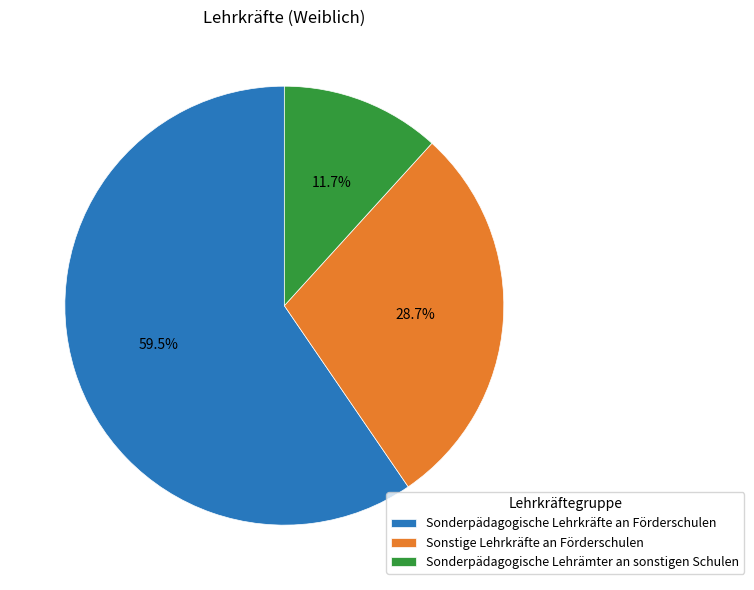

Do Sonderpädagogische Lehrkräfte an Förderschulen and Sonstige Lehrkräfte an Förderschulen together represent more than half of the pie?

Yes